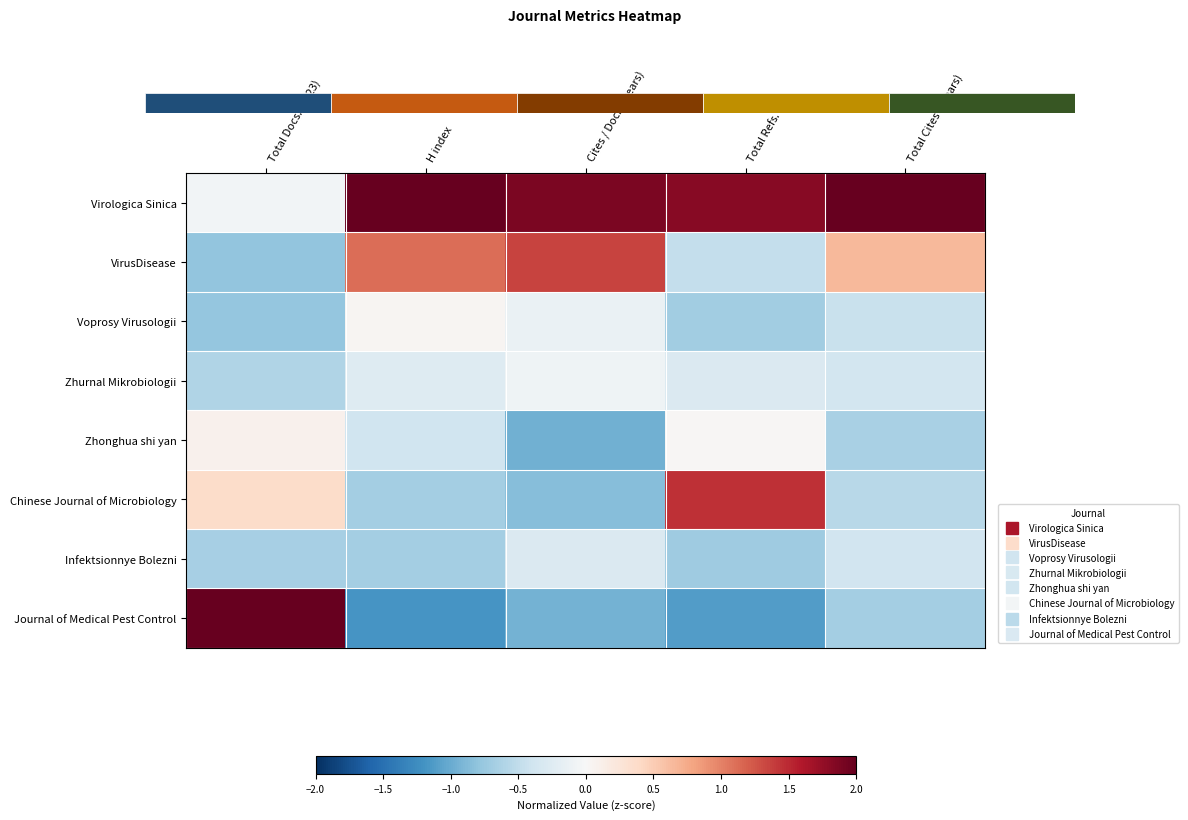

What is the difference between the second highest and minimum values in the Virologica Sinica series?

2.1